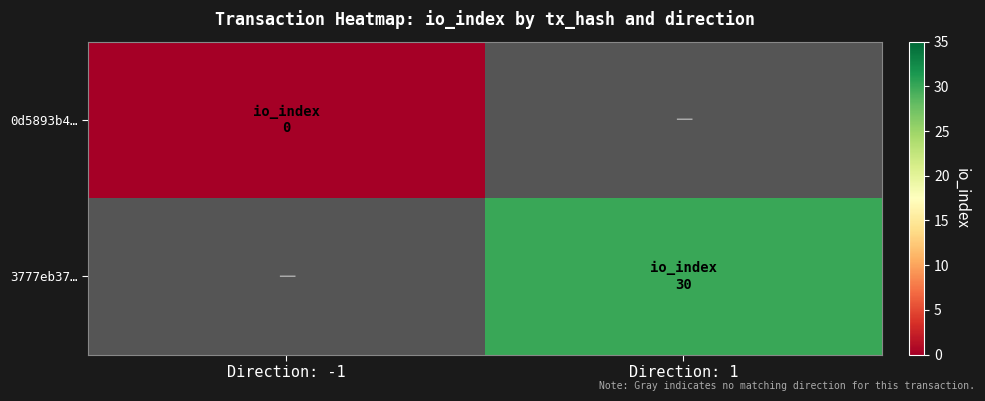

List the series in order of their overall mean, lowest first.

0d5893b4…, 3777eb37…